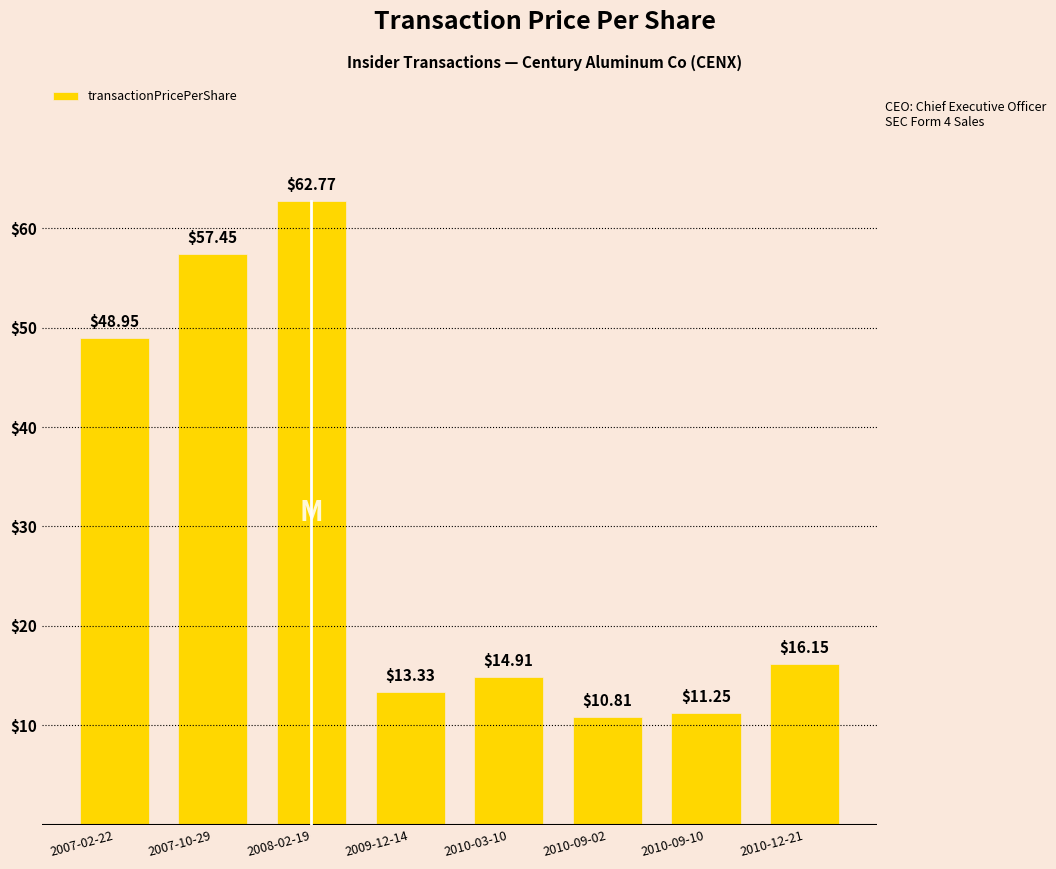

How many data points does each series have?

8